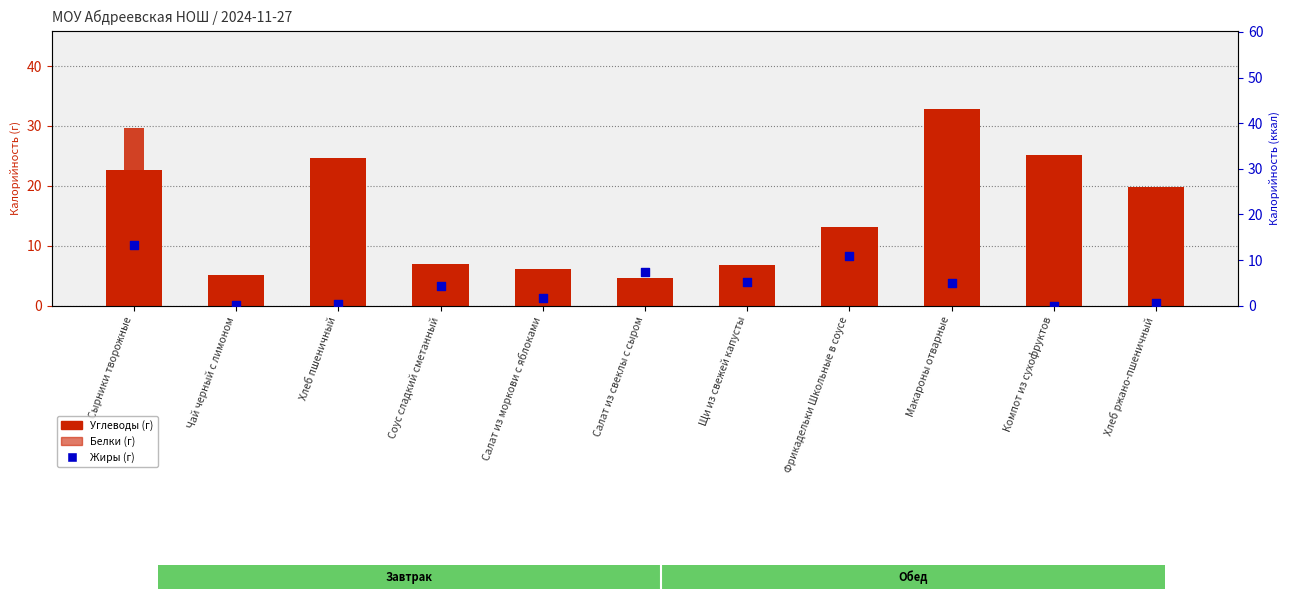

Is the value of Жиры at Фрикадельки Школьные в соусе greater than the value of Белки at Макароны отварные?

Yes